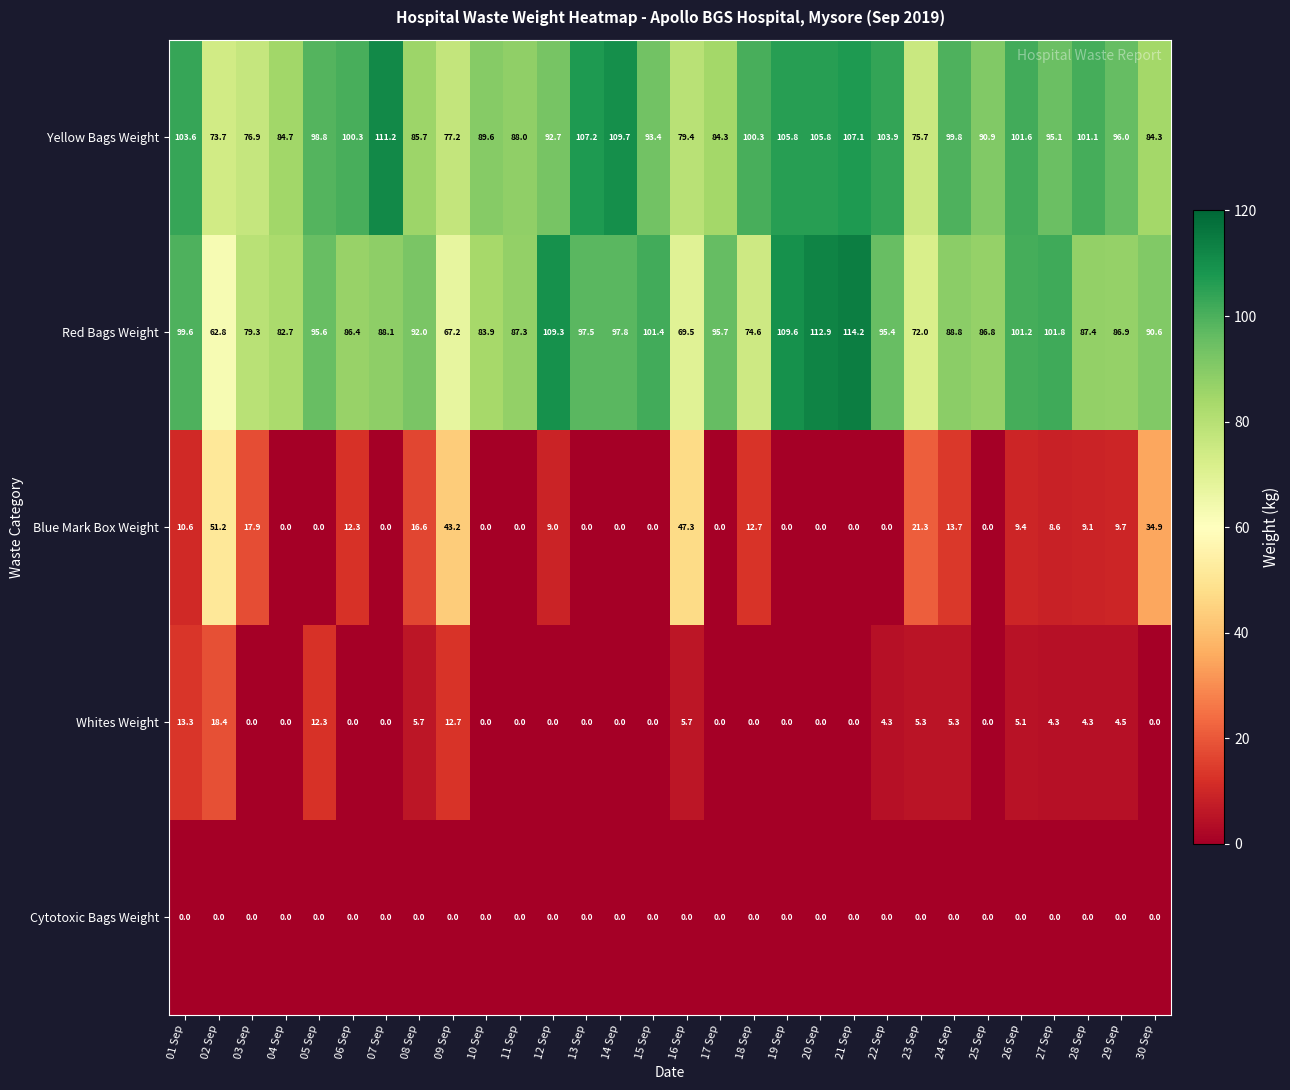

What is the spread (max minus min) of values at 22 Sep?

103.9